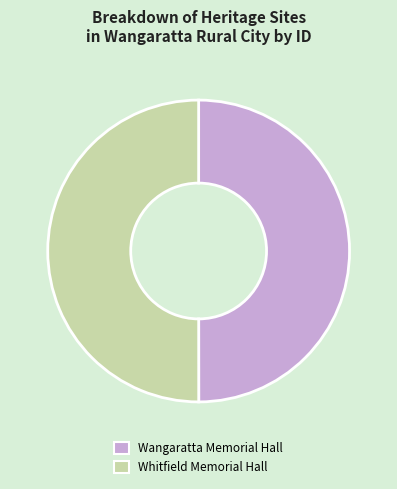

Is it true that Wangaratta Memorial Hall is 50% of the pie?

True